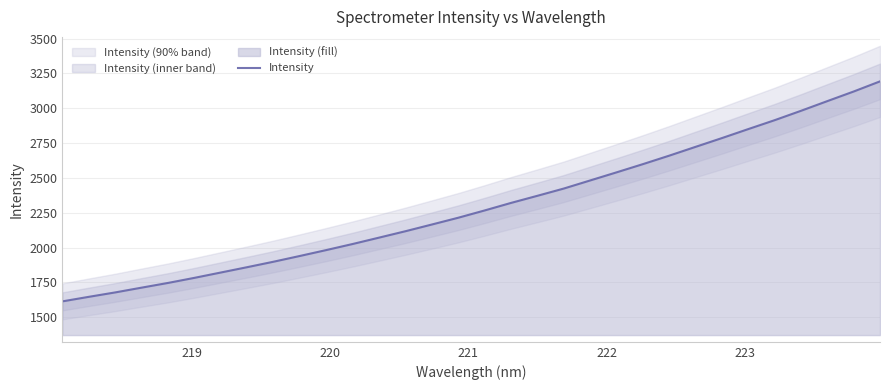

What is the minimum value for Intensity?

1613.9